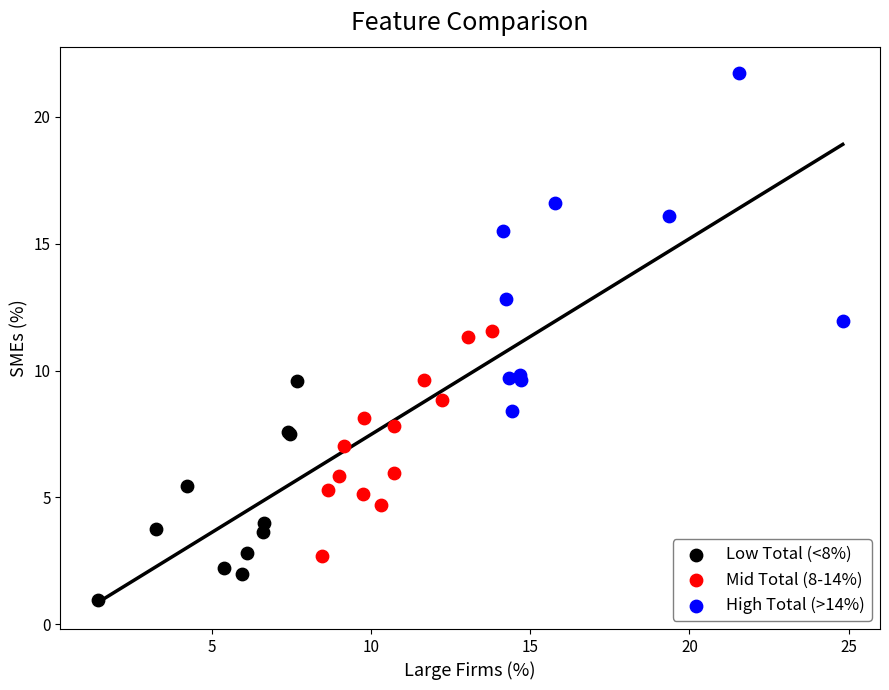

Which series has the largest Y range (max minus min)?

High Total (>14%)